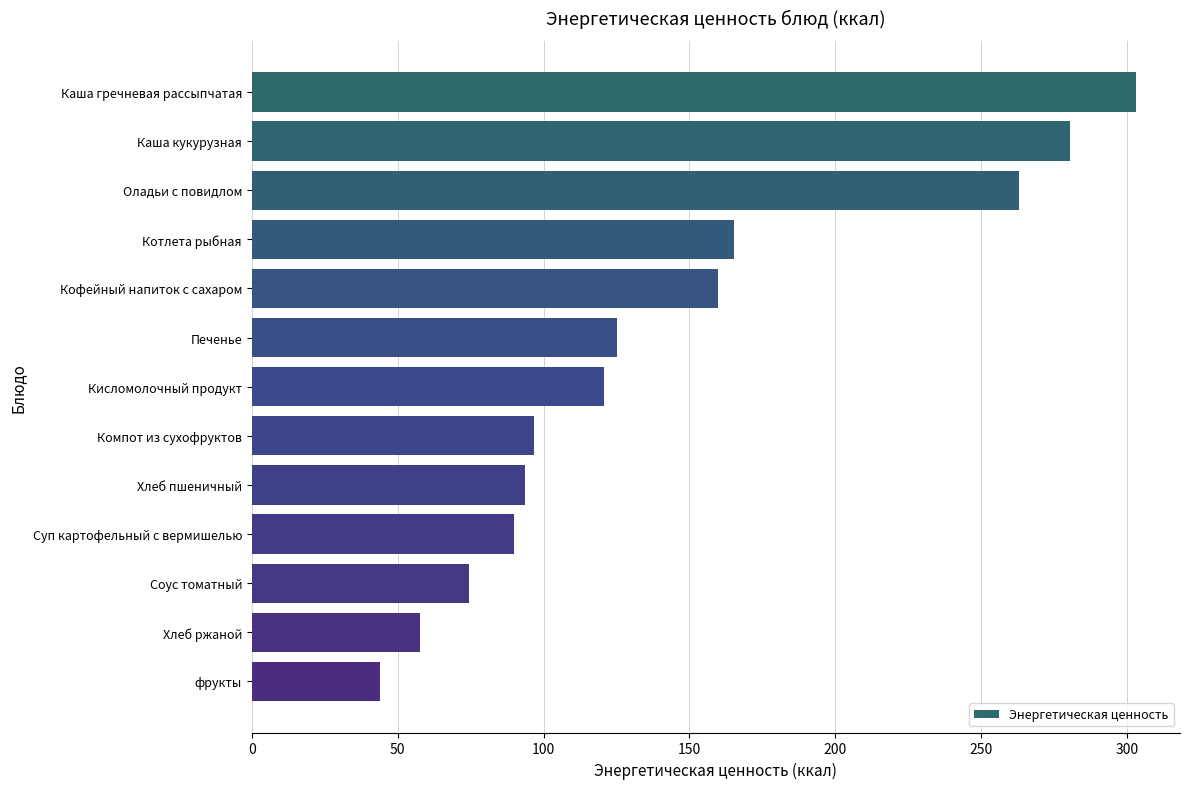

Approximately how many times larger is the value at Печенье compared to Кисломолочный продукт?

1.0